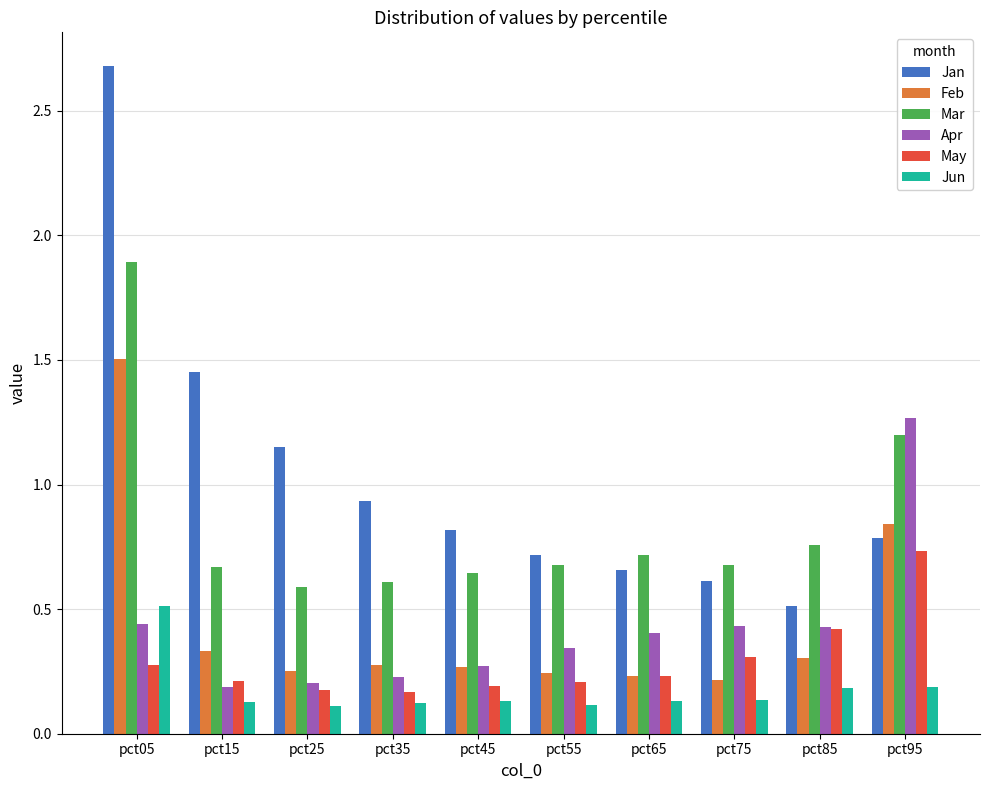

What is the sum of all Feb values?

4.5